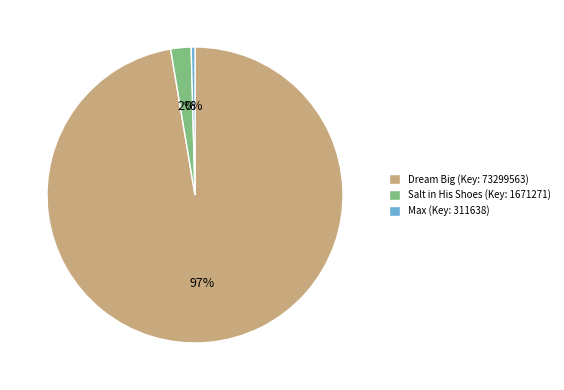

To the nearest percent, what is the combined percentage of Max (Key: 311638) and Dream Big (Key: 73299563)?

98%